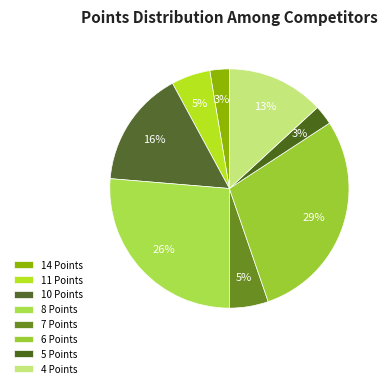

To the nearest percent, what is the difference between the 10 Points and 4 Points slice percentages?

3%